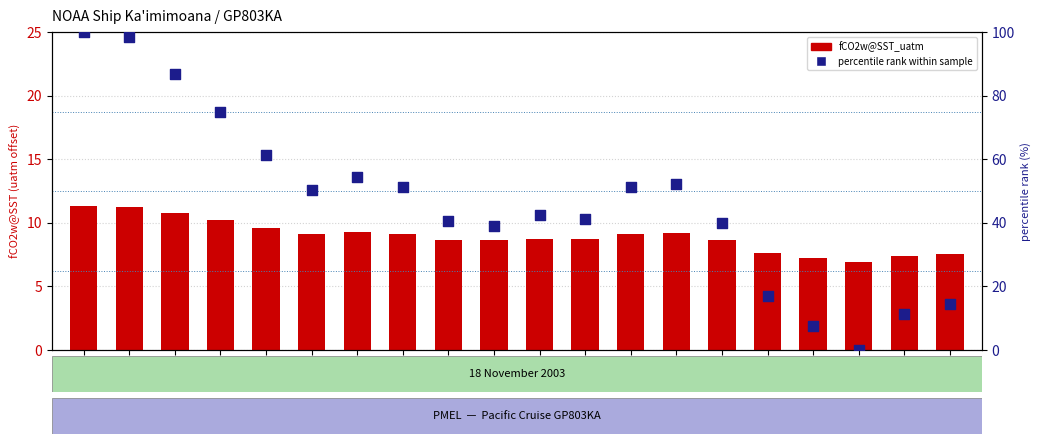

What are all the series names shown in the legend?

fCO2w@SST_uatm, percentile rank within sample